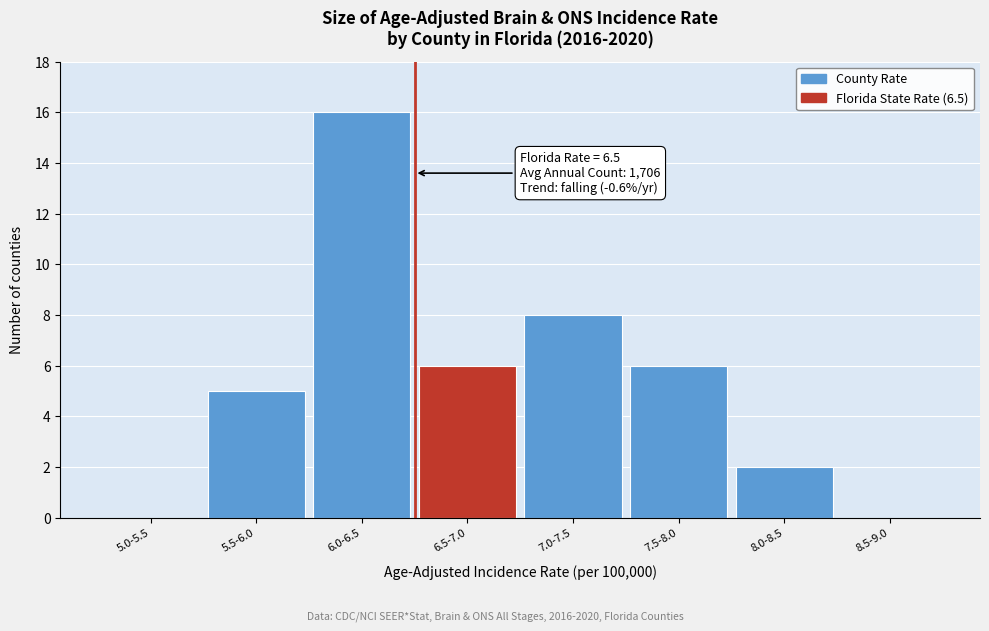

Reading left to right, extract all data points from this chart.

5.0-5.5=0	5.5-6.0=5	6.0-6.5=16	6.5-7.0=6	7.0-7.5=8	7.5-8.0=6	8.0-8.5=2	8.5-9.0=0